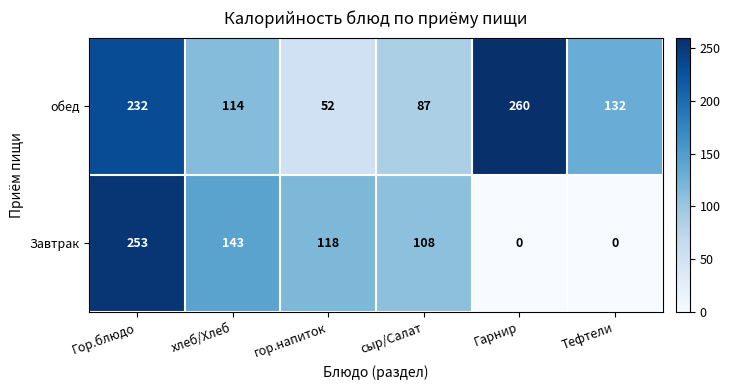

How many data points does each series have?

6